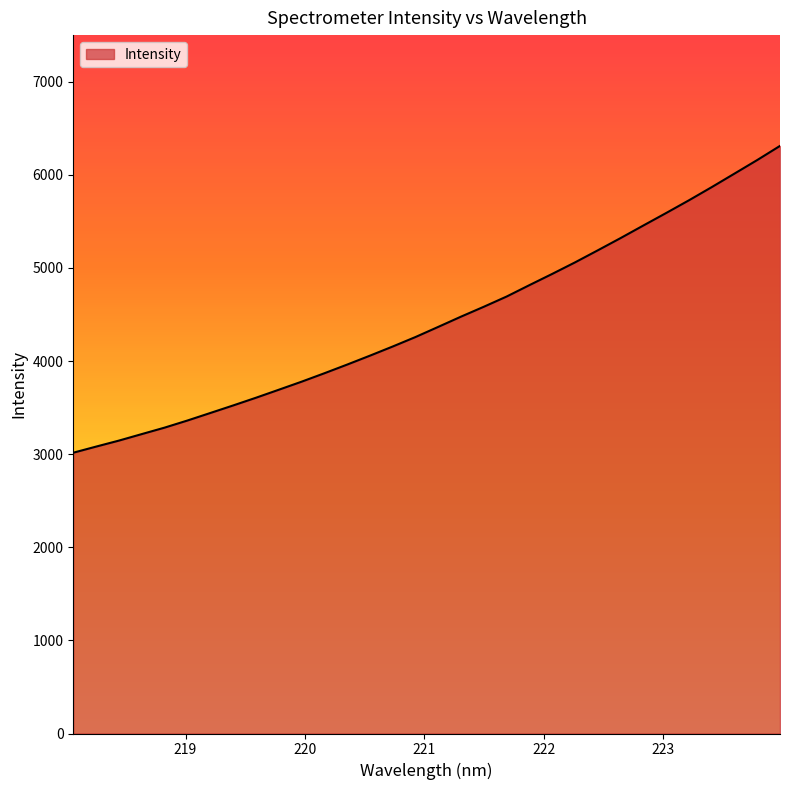

What is the difference between the maximum and minimum values?

3294.9